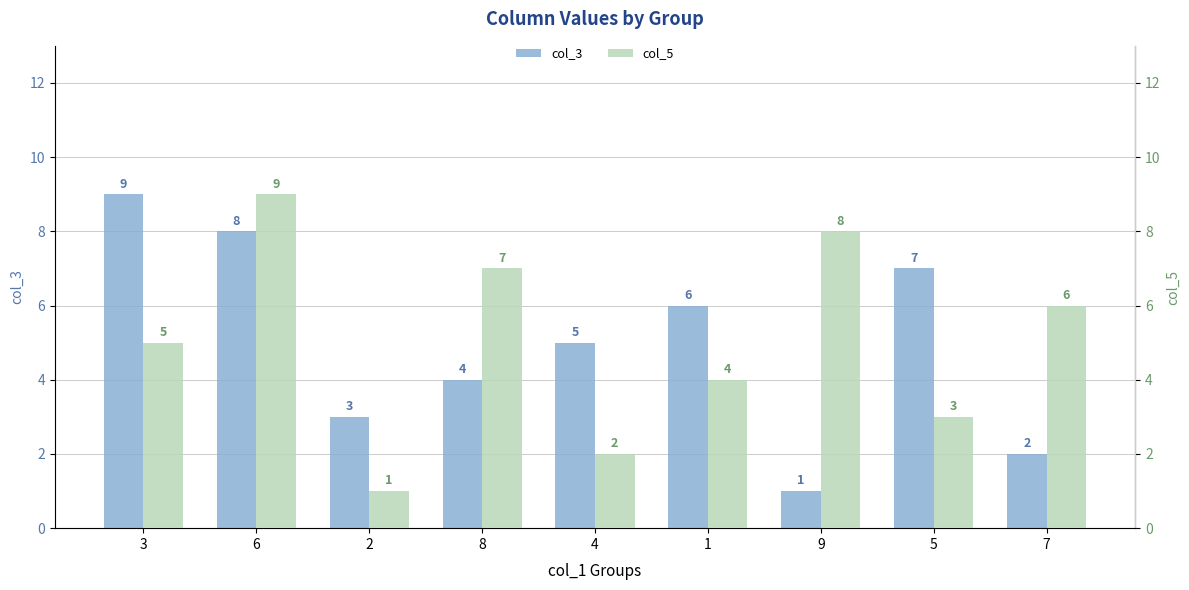

Reading left to right, transcribe all the data shown in this chart.

col_3: 3=9	6=8	2=3	8=4	4=5	1=6	9=1	5=7	7=2
col_5: 3=5	6=9	2=1	8=7	4=2	1=4	9=8	5=3	7=6